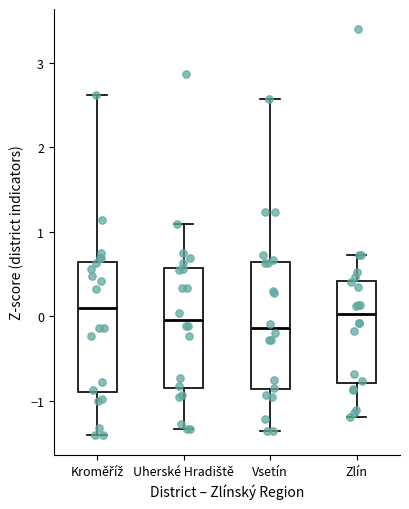

Reading left to right, transcribe this box plot: for each box, give where its median line is, the range the box spans, and where its two whiskers end, as read against the y-axis. The values are not printed on the chart, so give them approximately, as read against the axis.

Kroměříž: median 0.1, box -0.9 to 0.6, whiskers -1.4 to 2.6
Uherské Hradiště: median 0.0, box -0.9 to 0.6, whiskers -1.3 to 1.1
Vsetín: median -0.1, box -0.9 to 0.6, whiskers -1.4 to 2.6
Zlín: median 0.0, box -0.8 to 0.4, whiskers -1.2 to 0.7